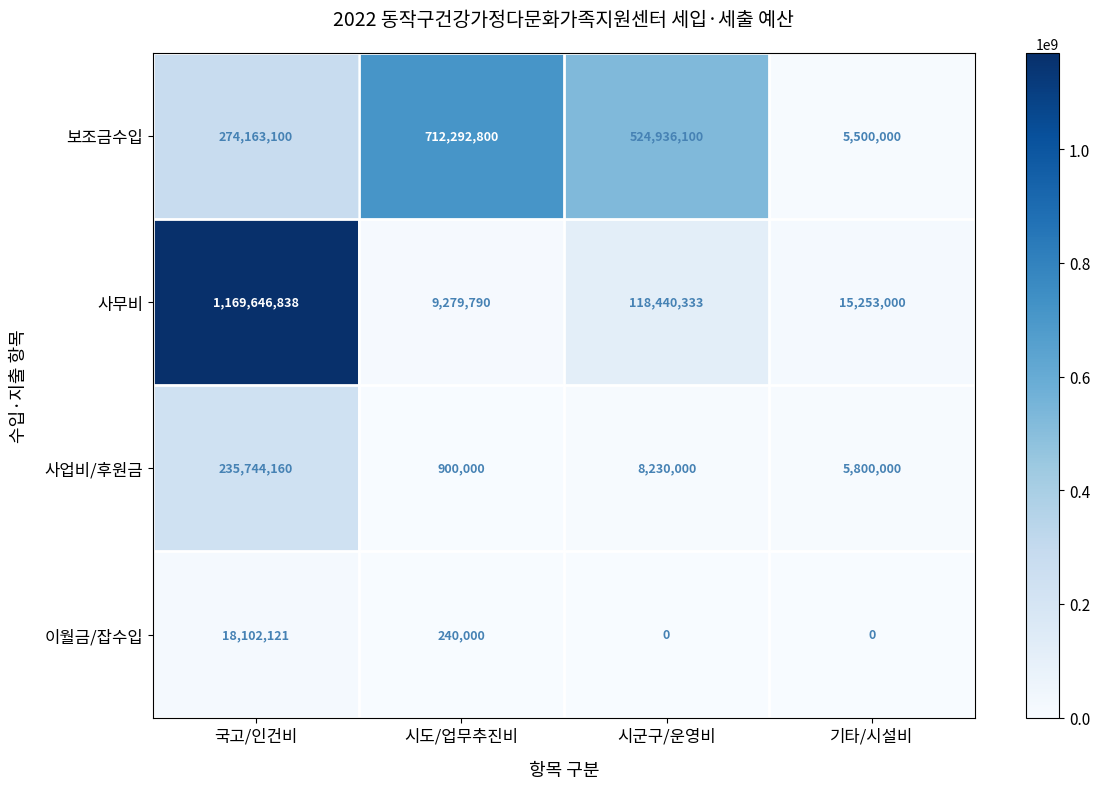

How many data points does each series have?

4